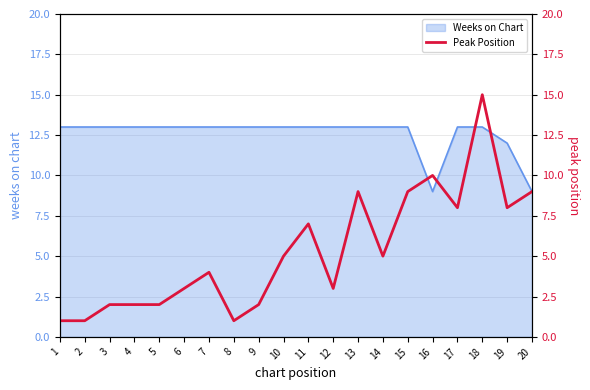

What is the difference between the maximum and minimum values?

14